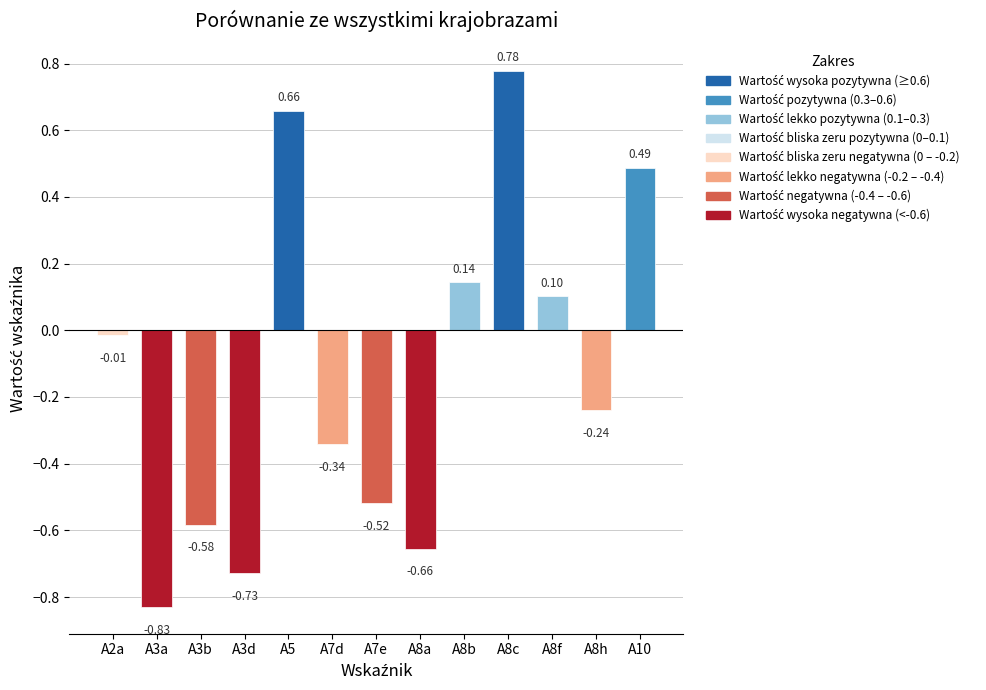

How many positive values are there?

5